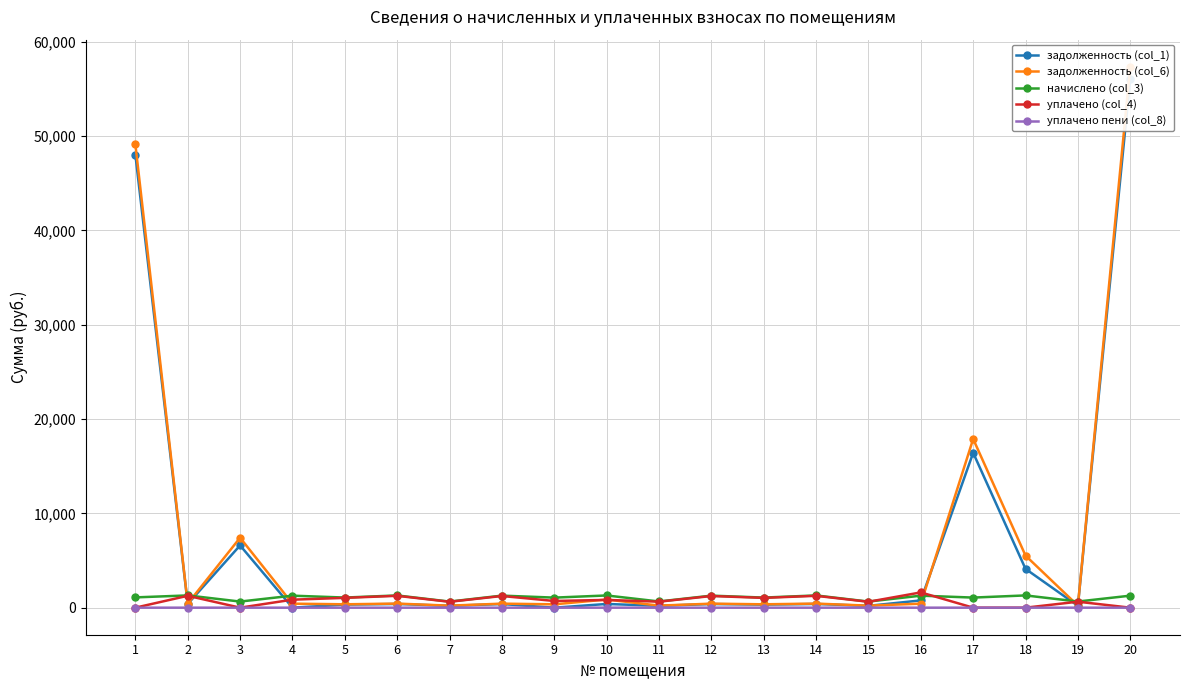

Where is уплачено пени (col_8) nearest to the value 0?

1